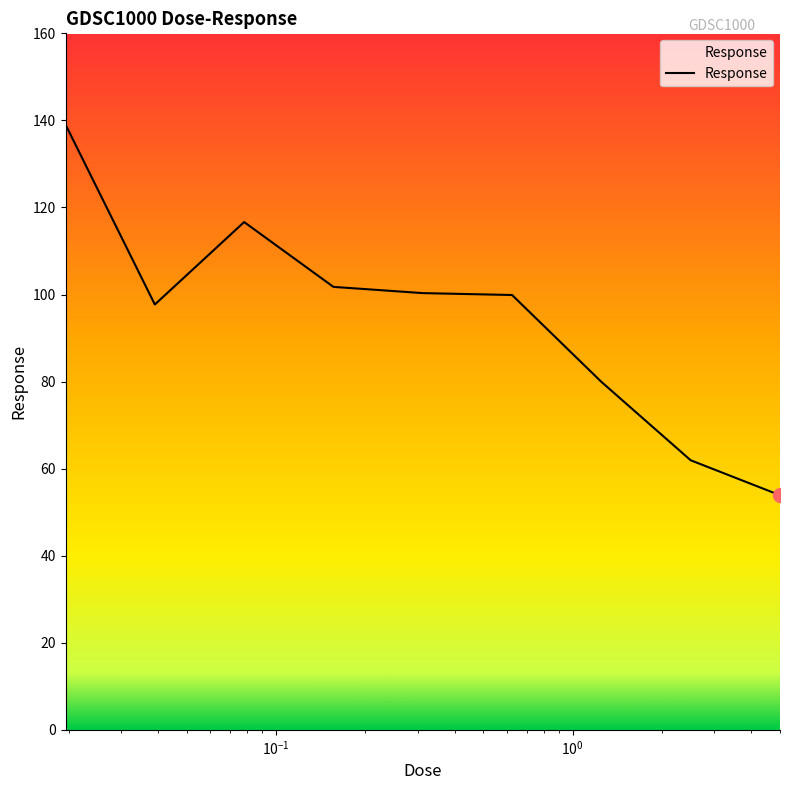

What is the maximum value shown in the chart?

139.0